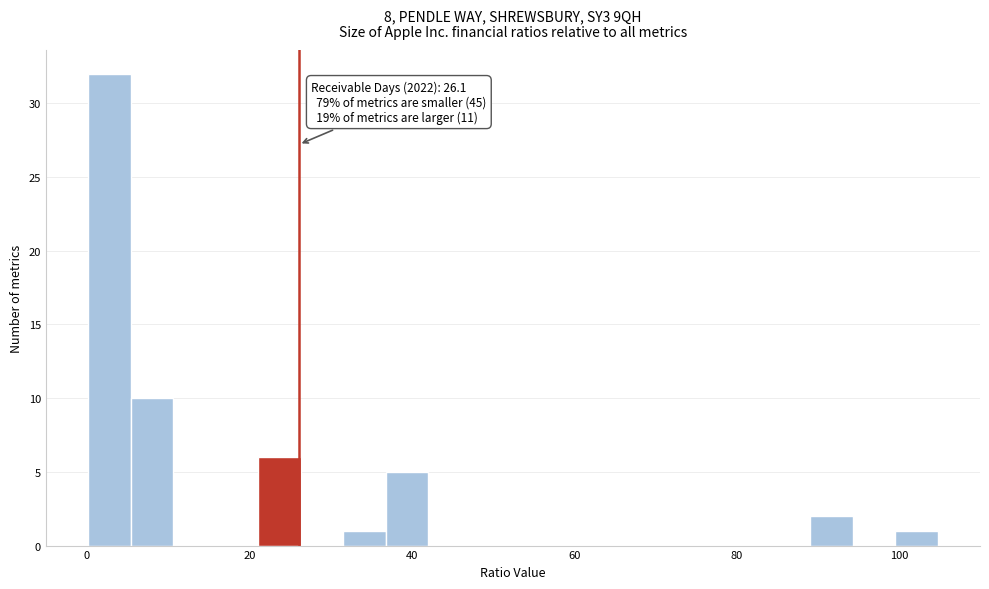

Around what value on the x-axis is the tallest bar? Give the approximate position of its centre, as read against the axis.

2